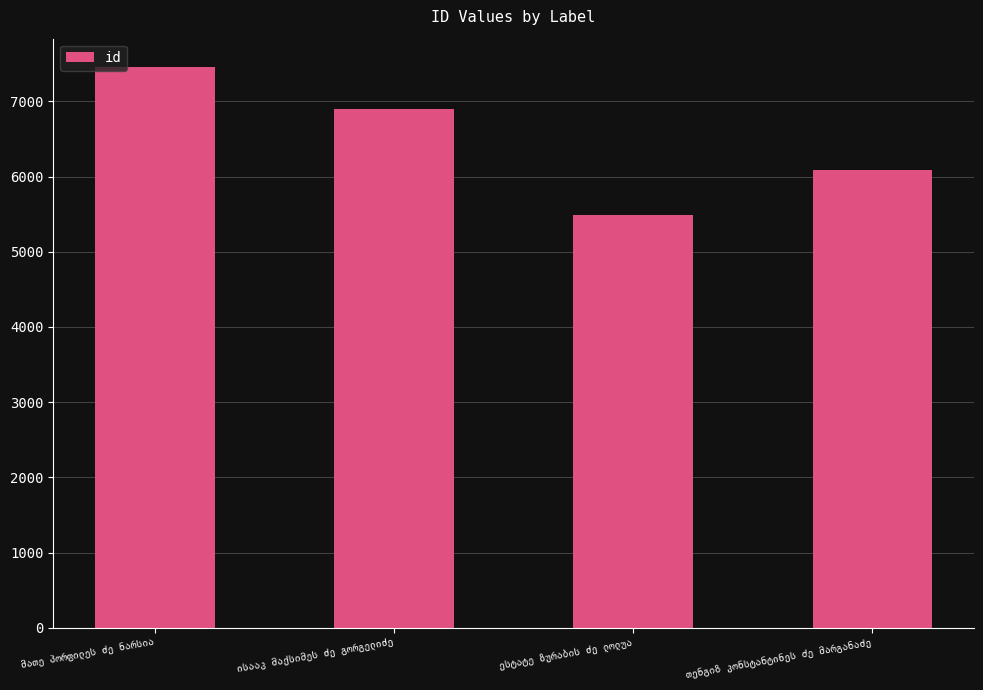

What is the value of the 1st bar from the left?

7461